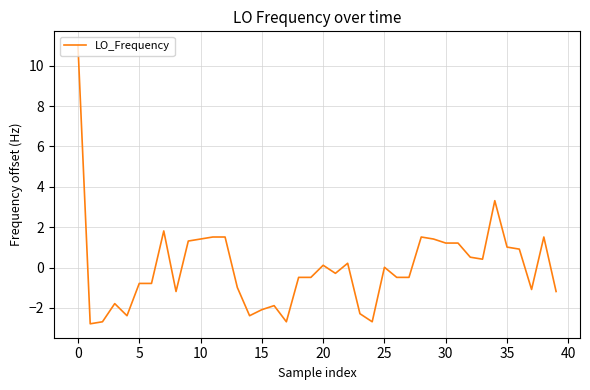

What is the maximum value shown in the chart?

11.0